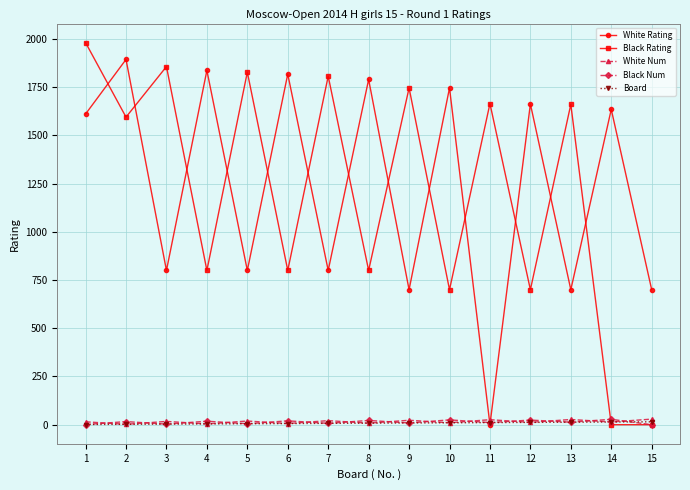

At how many categories does at least one series exceed 1580?

14